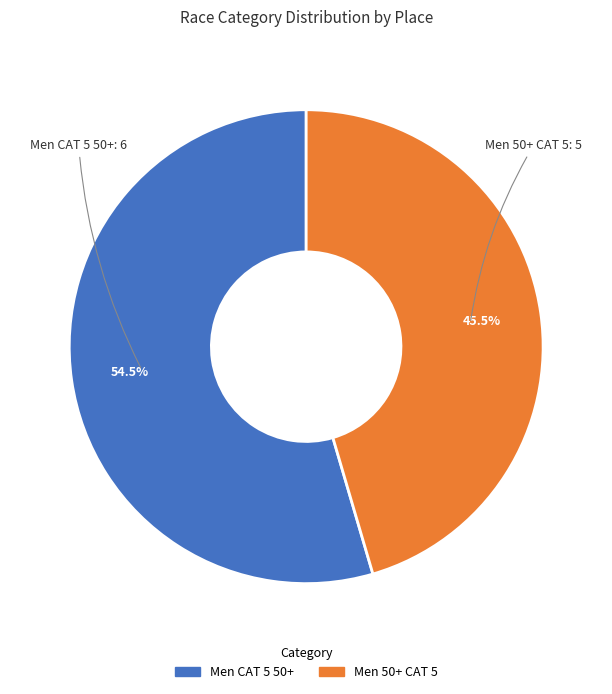

What is the largest slice in the pie chart?

Men CAT 5 50+